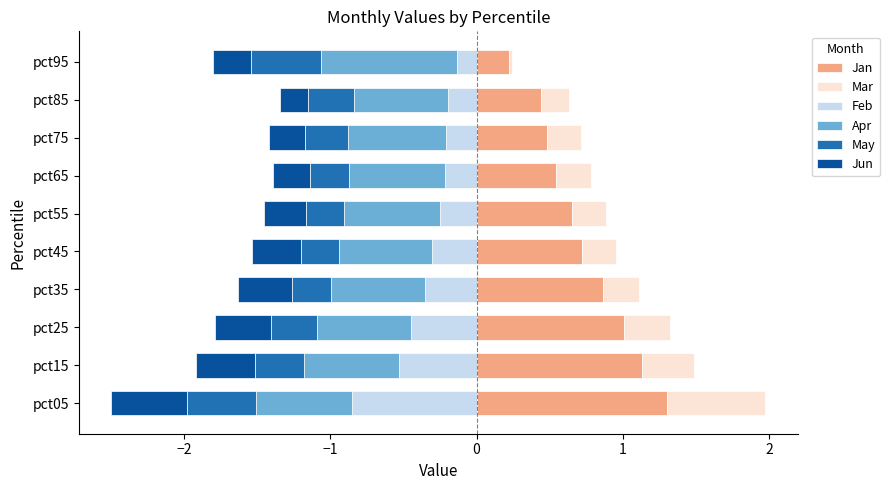

How many bars are there in each group?

6